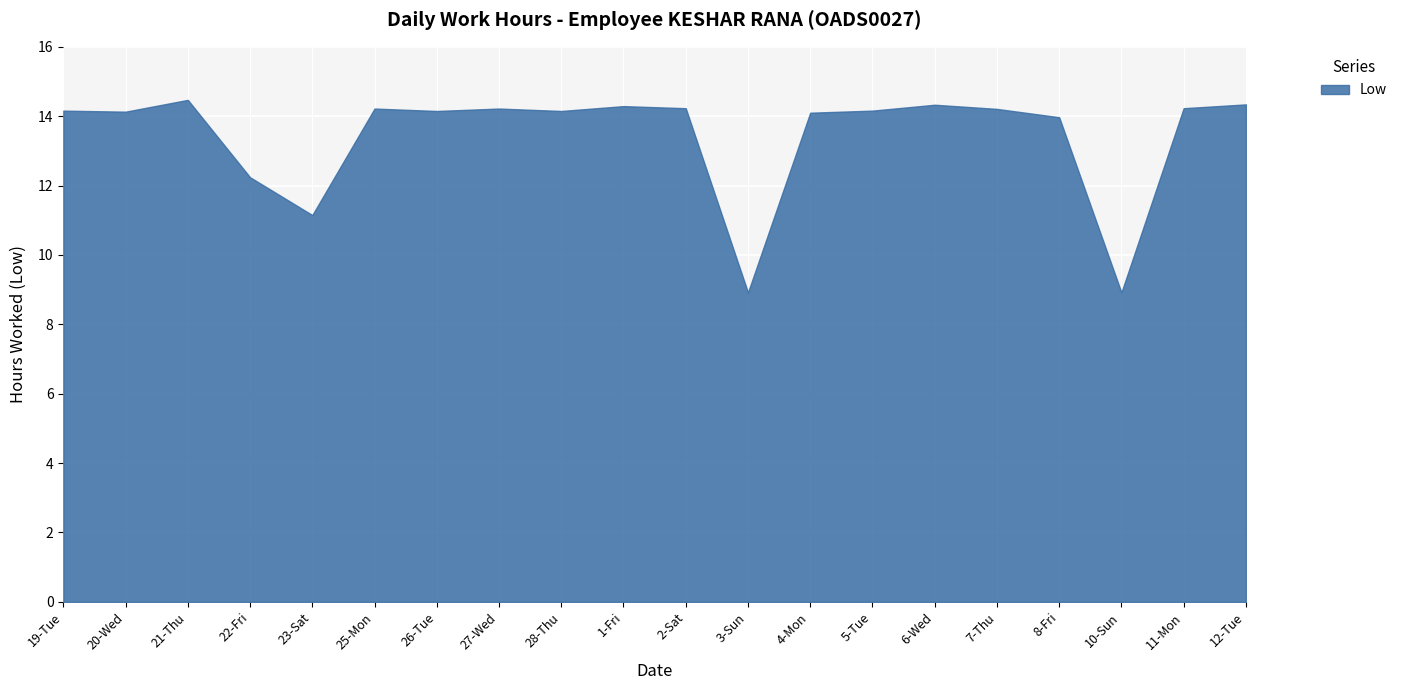

At which category does the data reach its first local peak?

21-Thu